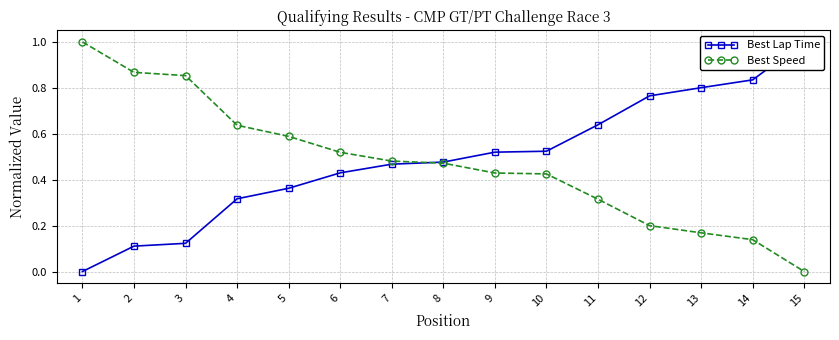

Between 1 and 11, which series saw the biggest shift?

Best Speed